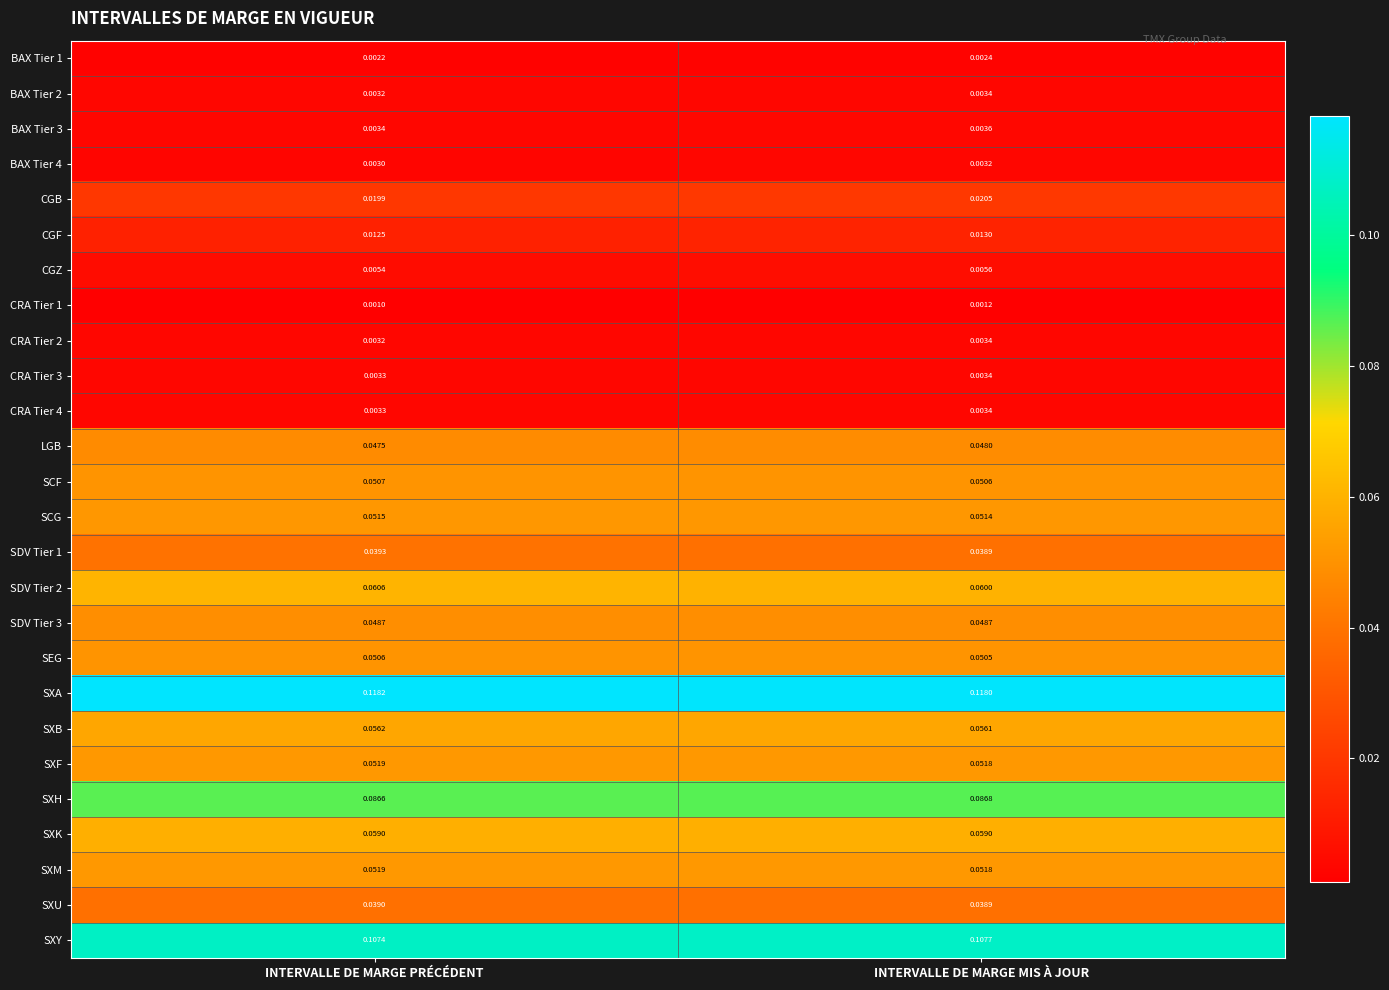

Where is SXM nearest to the value 0?

INTERVALLE DE MARGE MIS À JOUR